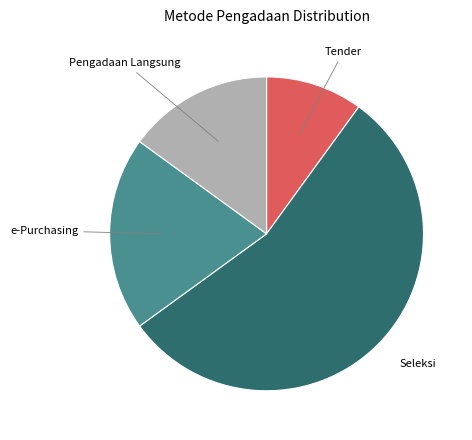

The Tender slice represents 3% of the pie. True or false?

False